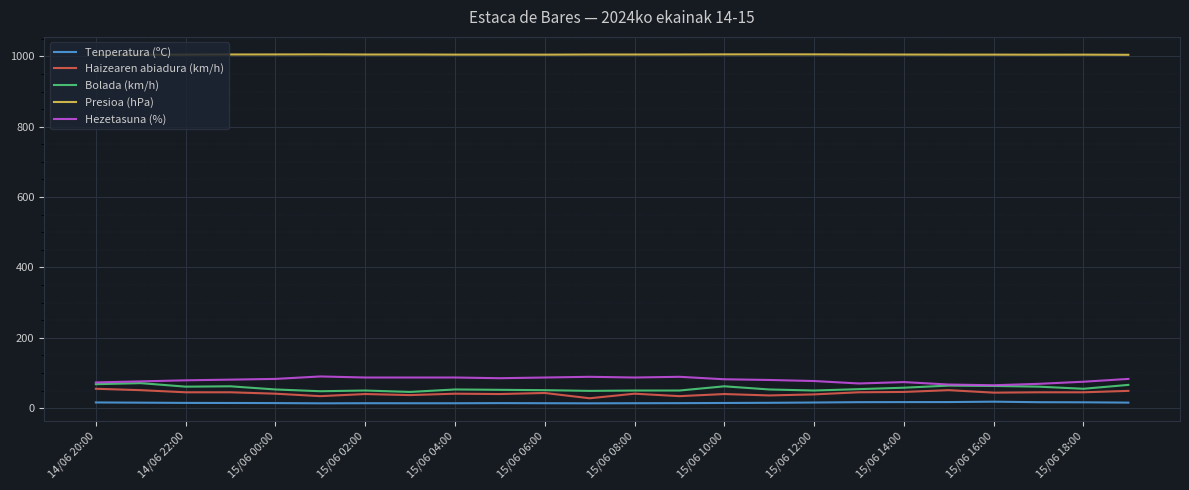

What is the highest value of the Hezetasuna (%) series?

90.0